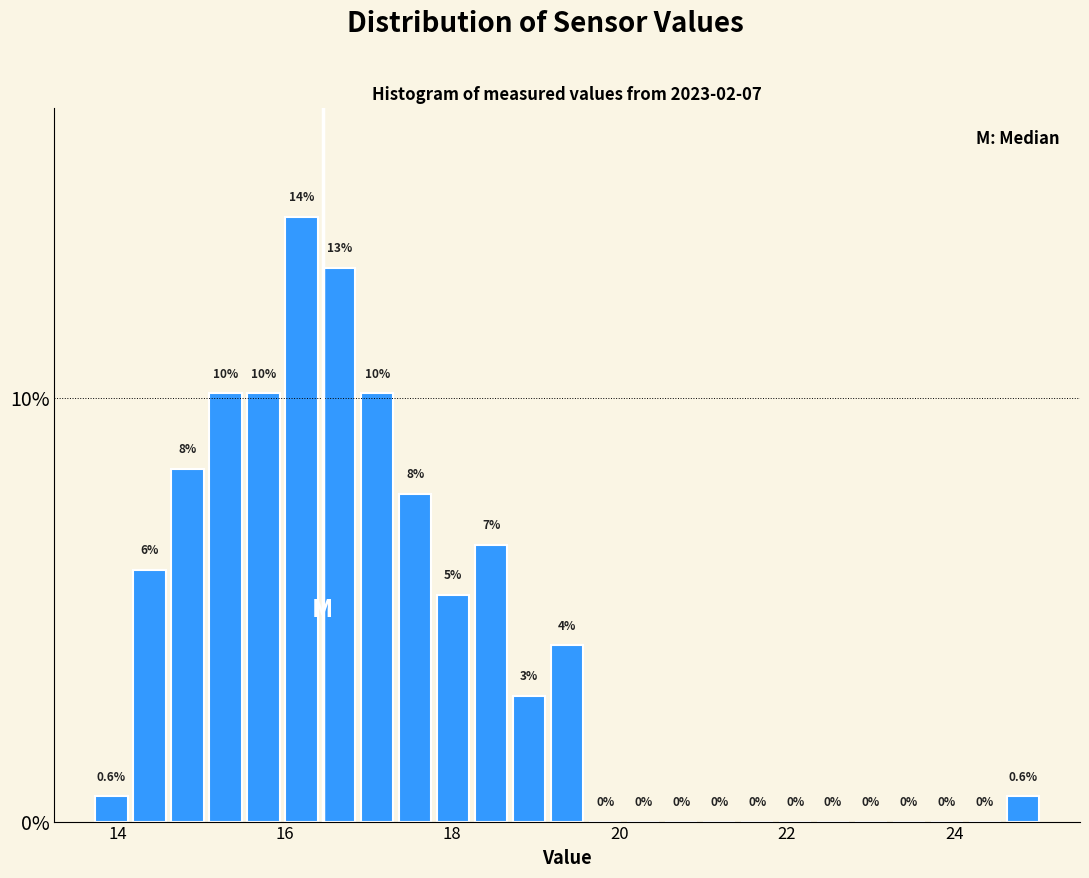

Around what value on the x-axis is the tallest bar? Give the approximate position of its centre, as read against the axis.

16.2